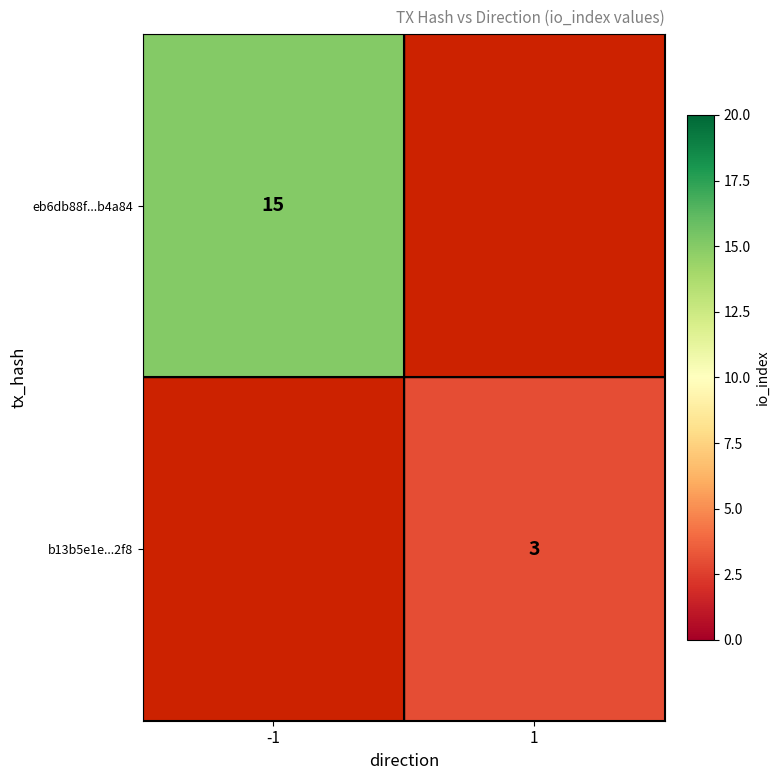

The value of b13b5e1e...2f8 at 1 is 5. True or false?

False